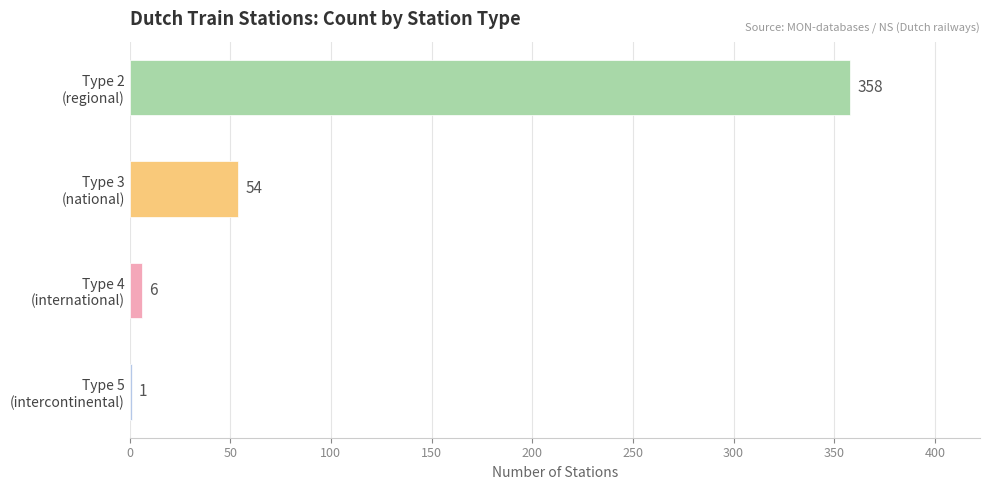

What is the sum of all values?

419